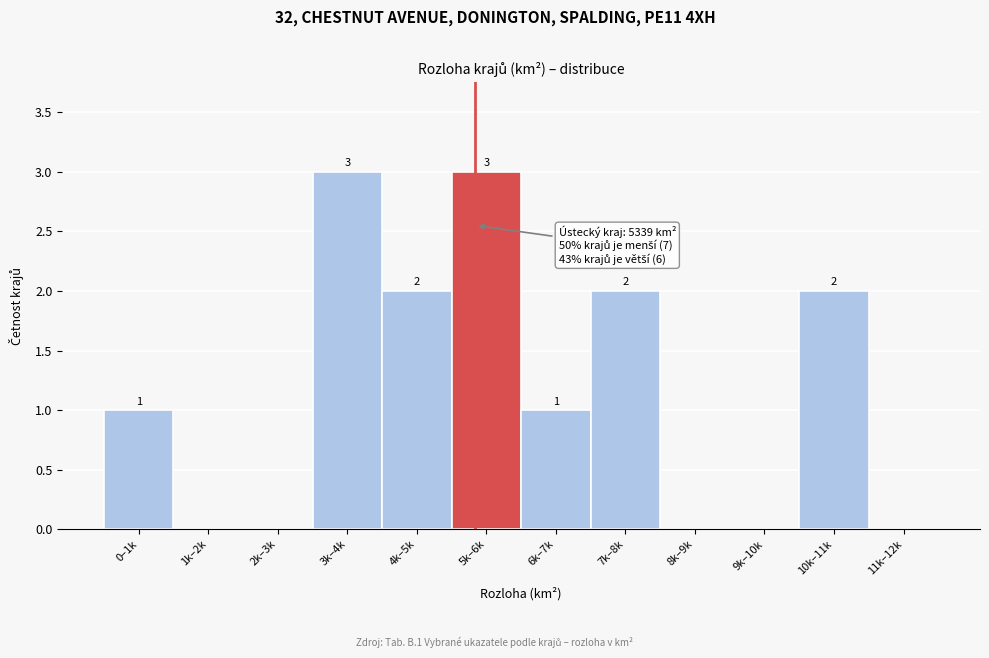

Reading left to right, what are all the values shown in this chart?

0–1k=1	1k–2k=0	2k–3k=0	3k–4k=3	4k–5k=2	5k–6k=3	6k–7k=1	7k–8k=2	8k–9k=0	9k–10k=0	10k–11k=2	11k–12k=0